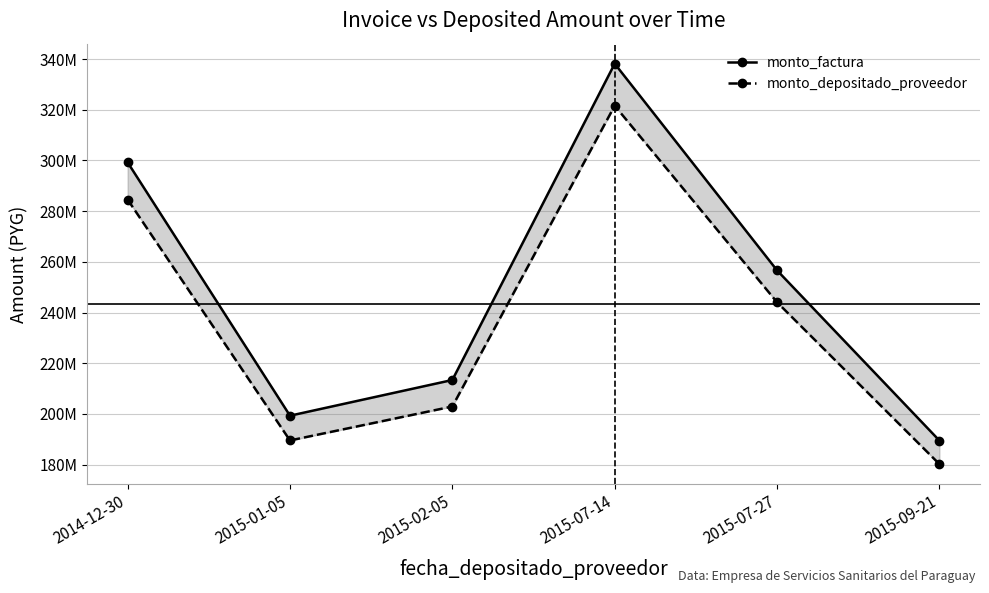

How many interior local valleys does the monto_depositado_proveedor series have?

1